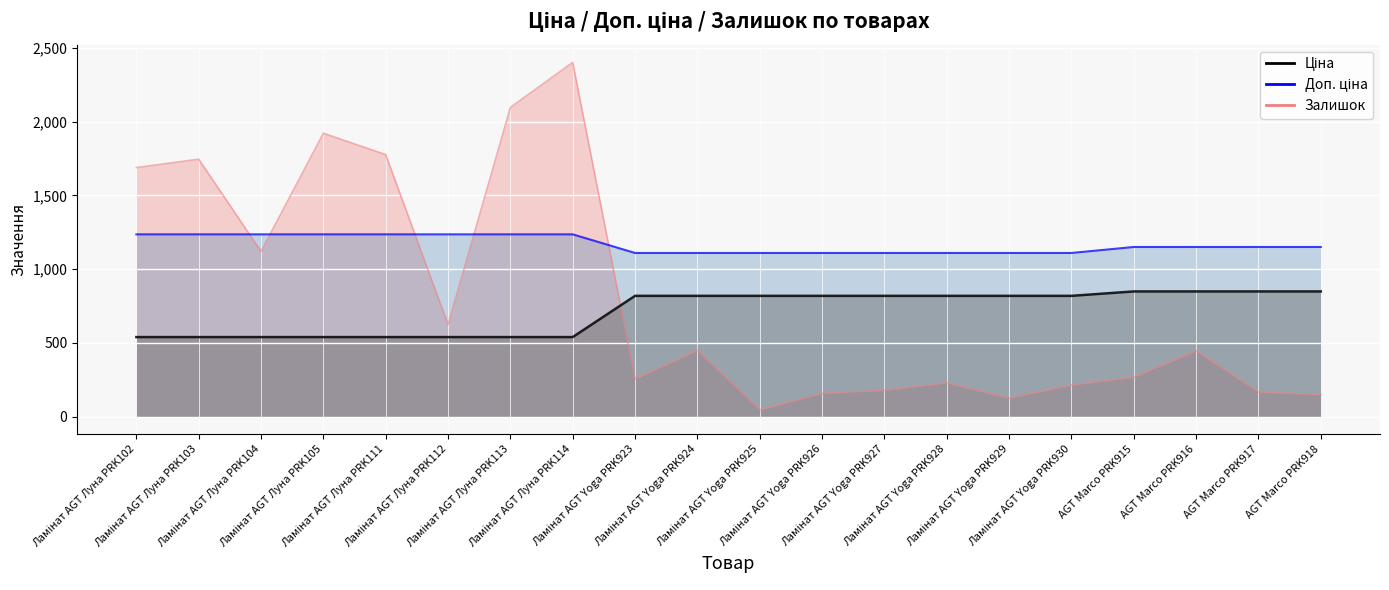

Reading left to right, extract all data points from this chart.

Ціна: 539.0	539.0	539.0	539.0	539.0	539.0	539.0	539.0	818.5	818.5	818.5	818.5	818.5	818.5	818.5	818.5	848.4	848.4	848.4	848.4
Доп. ціна: 1235.4	1235.4	1235.4	1235.4	1235.4	1235.4	1235.4	1235.4	1109.2	1109.2	1109.2	1109.2	1109.2	1109.2	1109.2	1109.2	1149.7	1149.7	1149.7	1149.7
Залишок: 1688.0	1745.0	1120.0	1921.0	1776.0	624.0	2096.0	2401.0	255.0	450.0	46.0	158.0	178.0	229.0	125.0	214.0	268.0	446.0	167.0	149.0